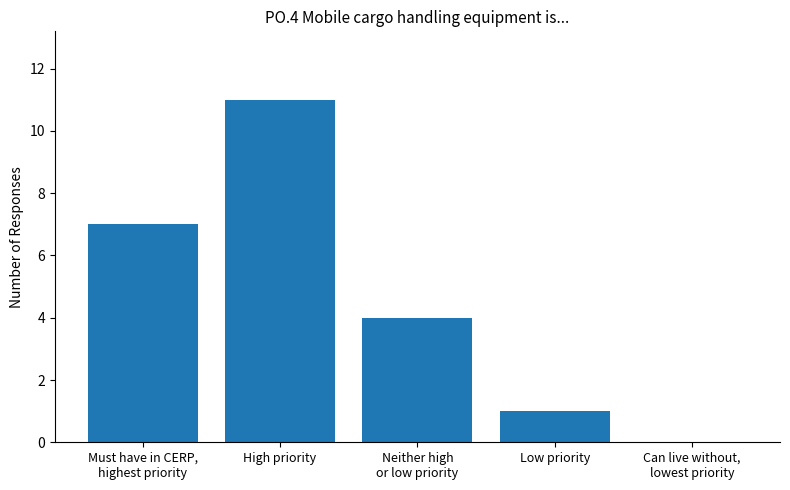

Reading left to right, list all the values displayed in this chart.

Must have in CERP,
highest priority=7	High priority=11	Neither high
or low priority=4	Low priority=1	Can live without,
lowest priority=0